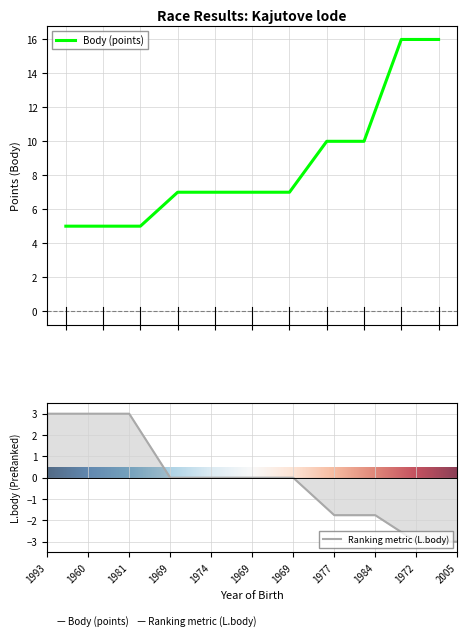

The value of Body at 1984 is 3.4. True or false?

False